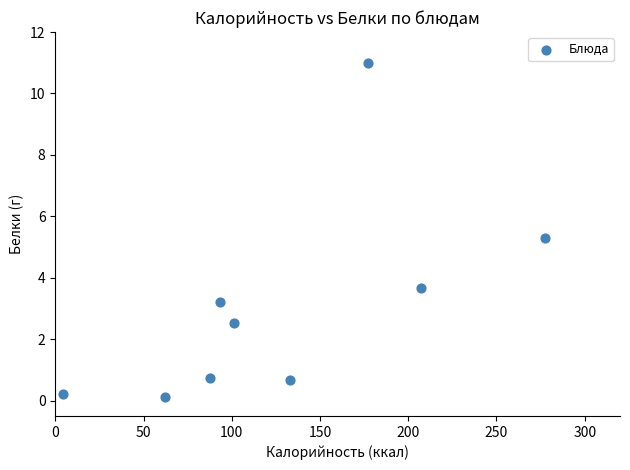

What is the average X value?

127.1